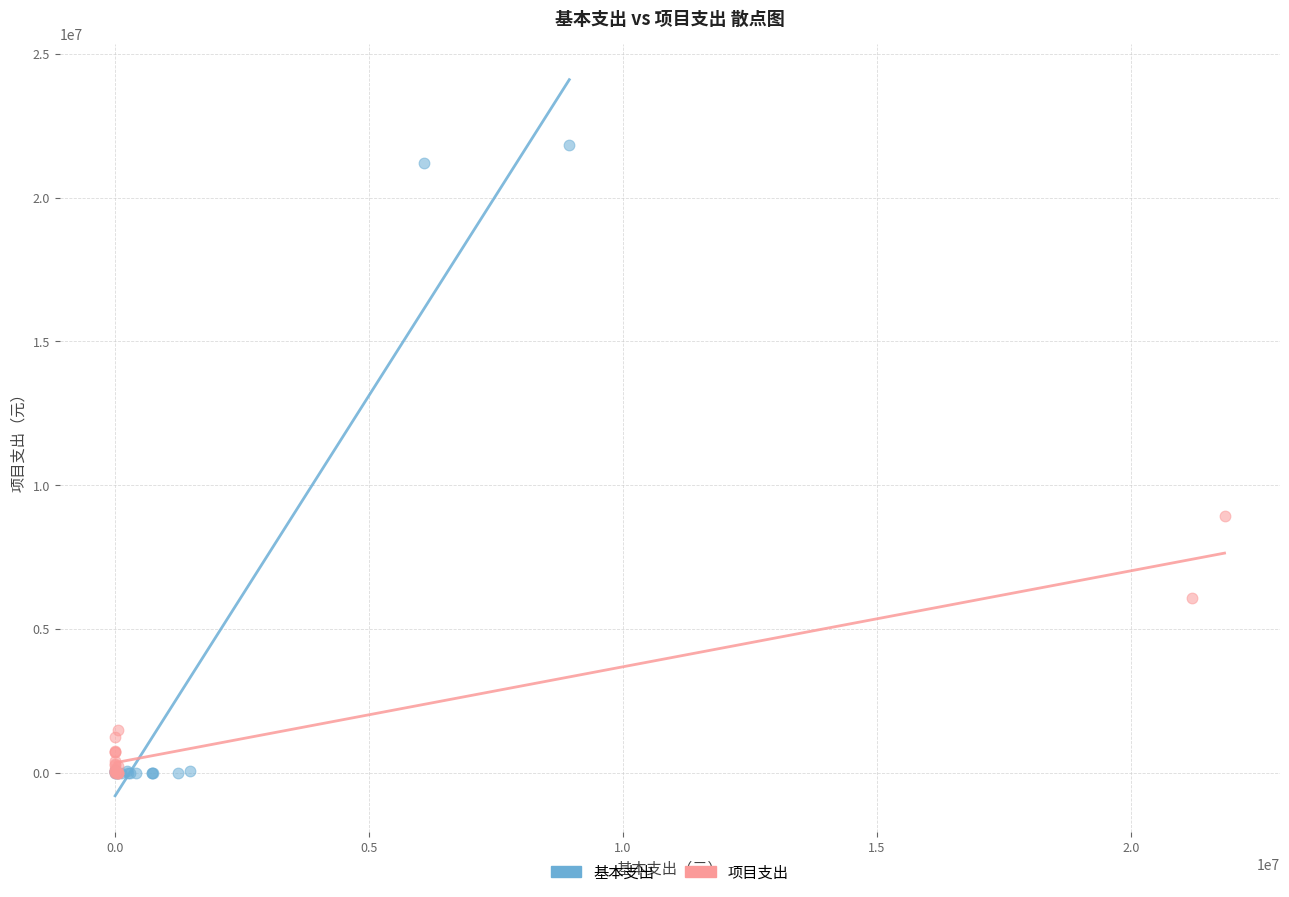

Which series contains the highest Y value?

基本支出